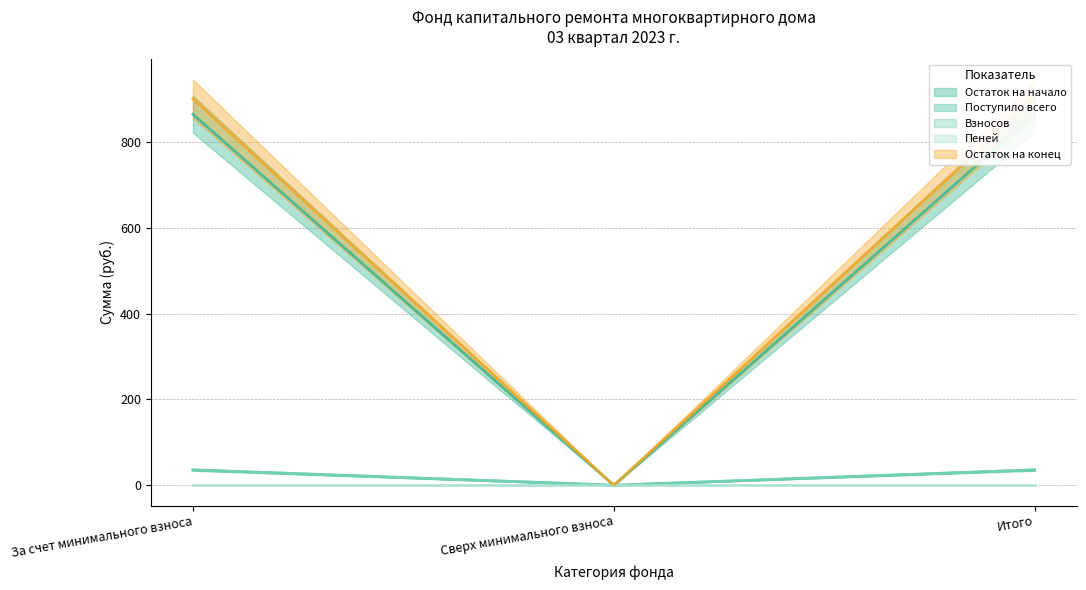

The value of Остаток на конец at За счет минимального взноса is 420.5. True or false?

False